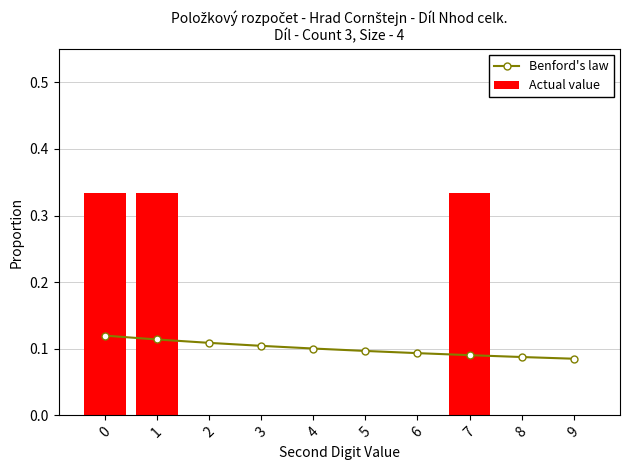

What are all the series names shown in the legend?

Benford's law, Actual value